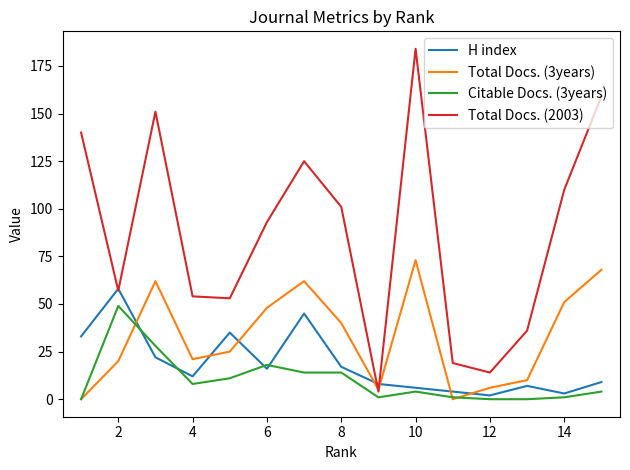

Which series has the largest range (max minus min)?

Total Docs. (2003)